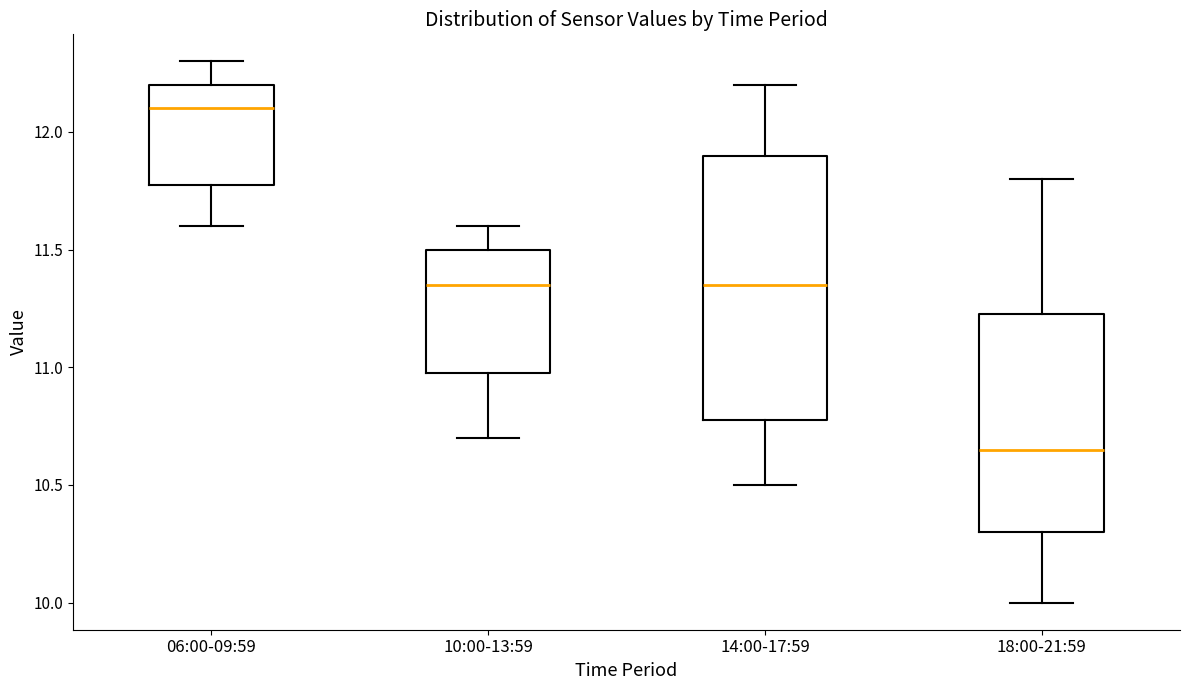

Reading left to right, transcribe this box plot: for each box, give where its median line is, the range the box spans, and where its two whiskers end, as read against the y-axis. The values are not printed on the chart, so give them approximately, as read against the axis.

06:00-09:59: median 12.10, box 11.80 to 12.20, whiskers 11.60 to 12.30
10:00-13:59: median 11.35, box 11.00 to 11.50, whiskers 10.70 to 11.60
14:00-17:59: median 11.35, box 10.80 to 11.90, whiskers 10.50 to 12.20
18:00-21:59: median 10.65, box 10.30 to 11.25, whiskers 10.00 to 11.80